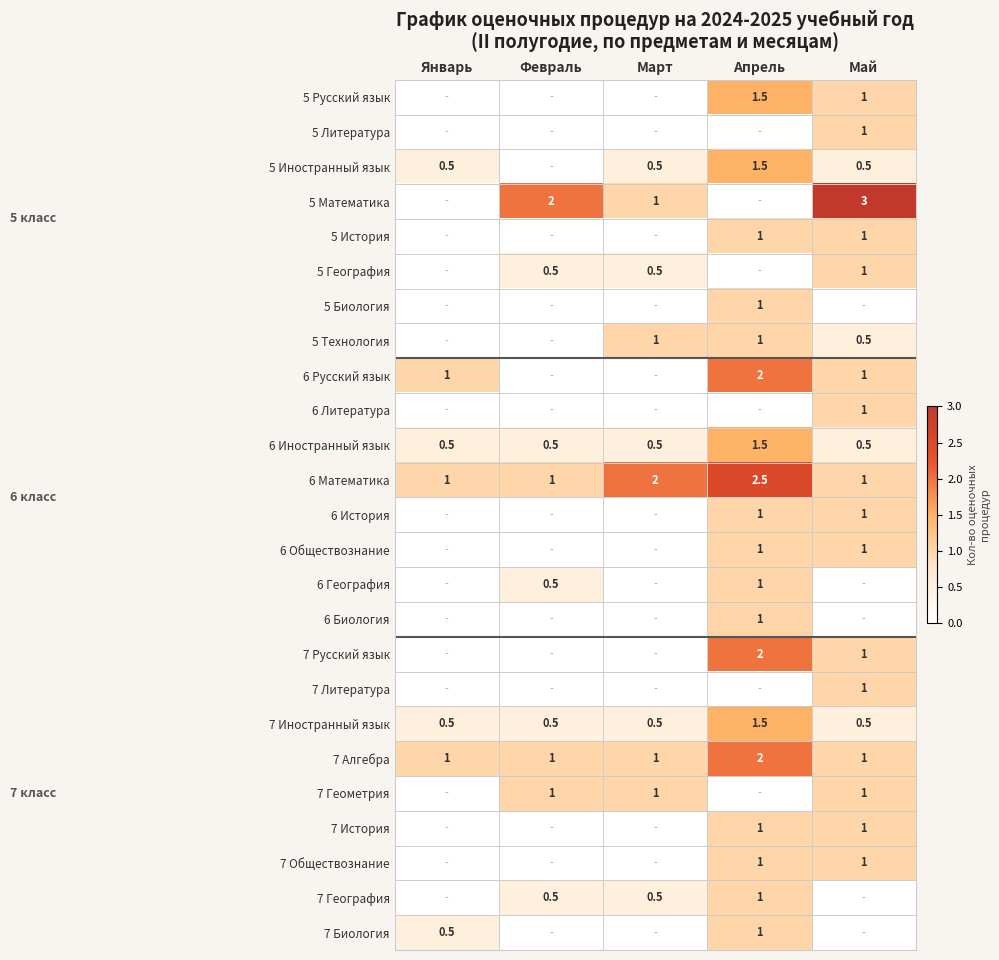

Between Февраль and Апрель, which series saw the biggest shift?

5 Математика